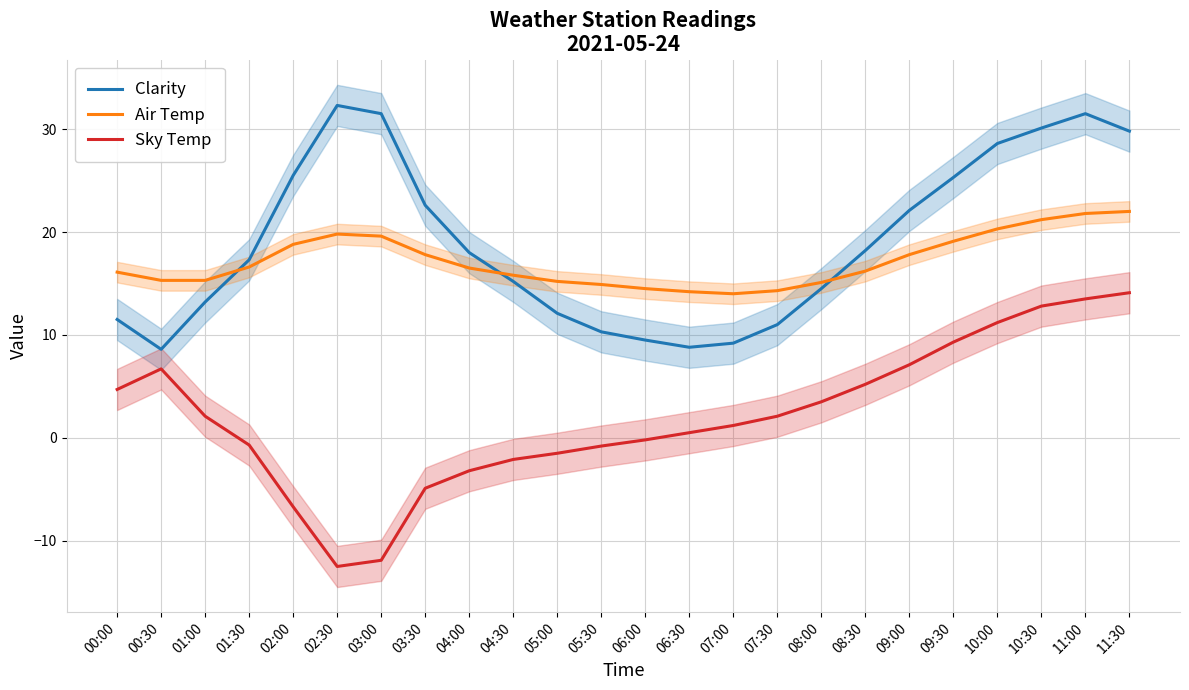

What is the sum of all Air Temp values?

412.2